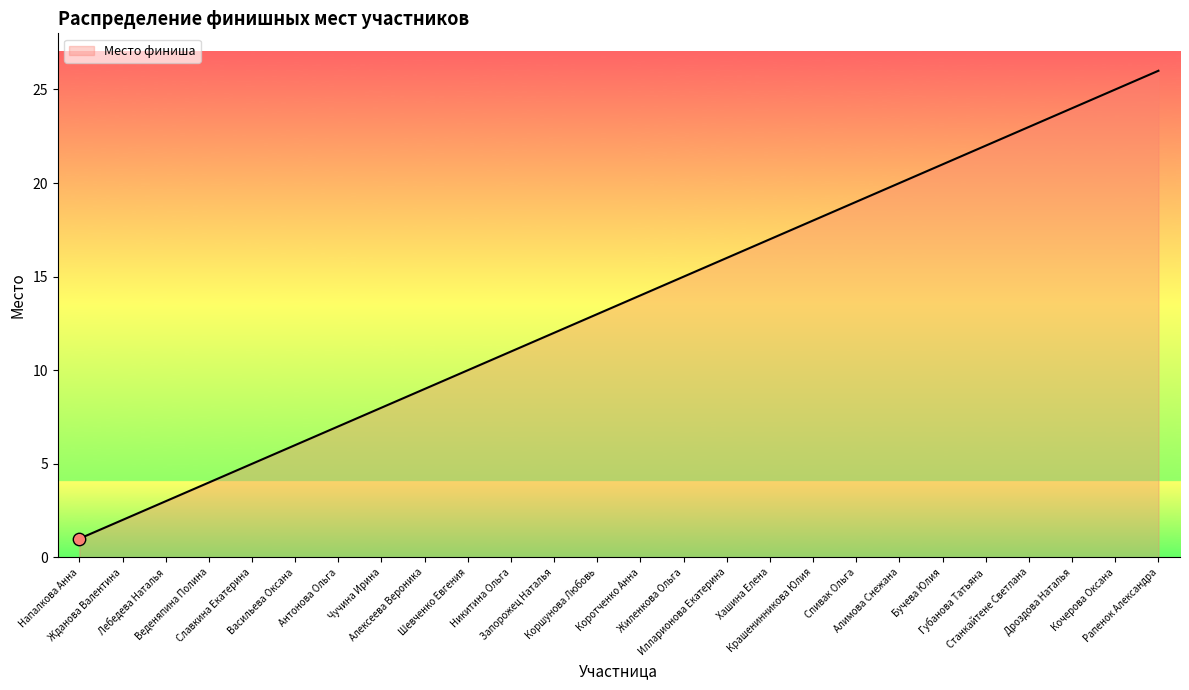

Between Коротченко Анна and Кочерова Оксана, which is larger?

Кочерова Оксана